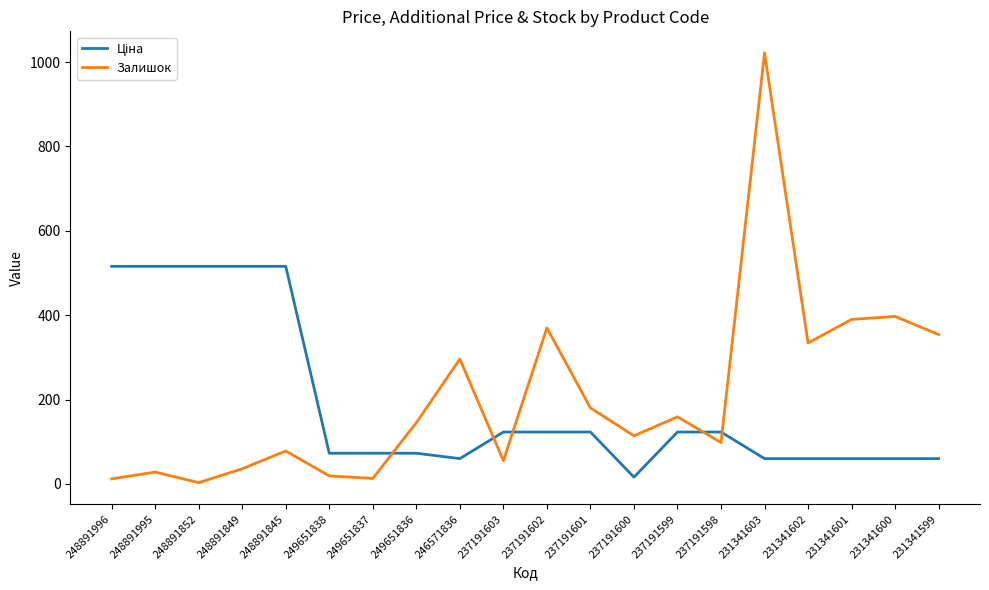

What position from the right is 231341603?

5